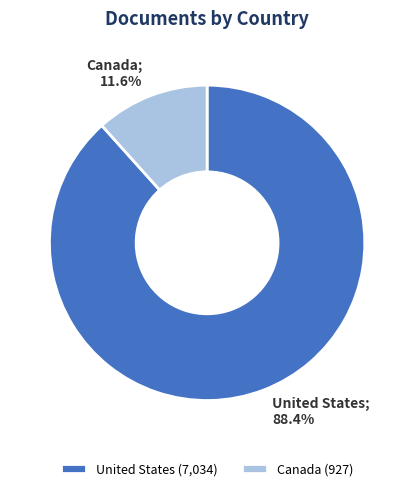

Approximately how many times larger is the value at United States (7,034) compared to Canada (927)?

7.6